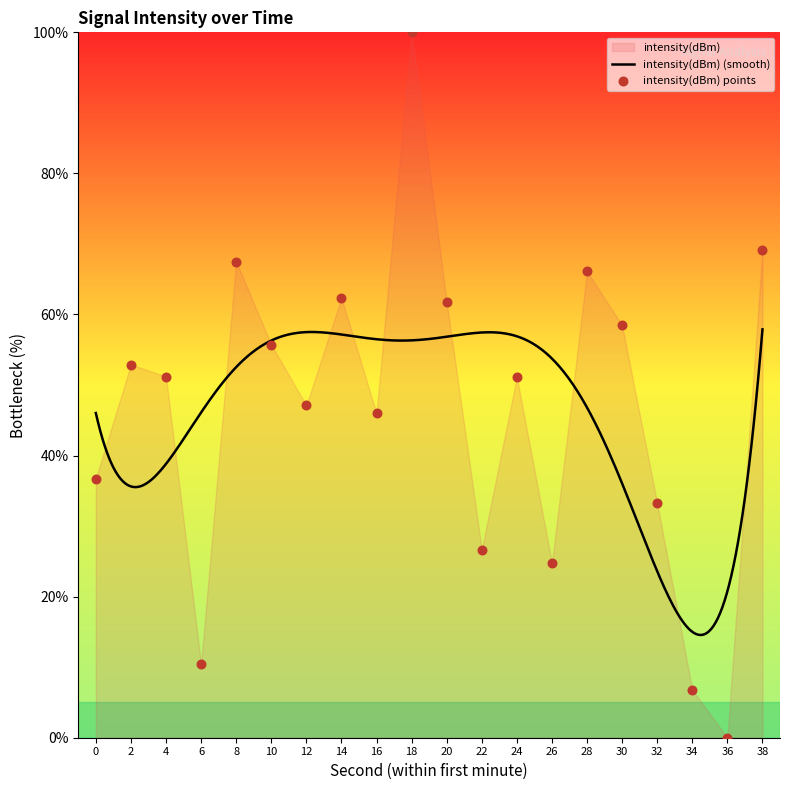

Which has a higher value, 34 or 26?

26